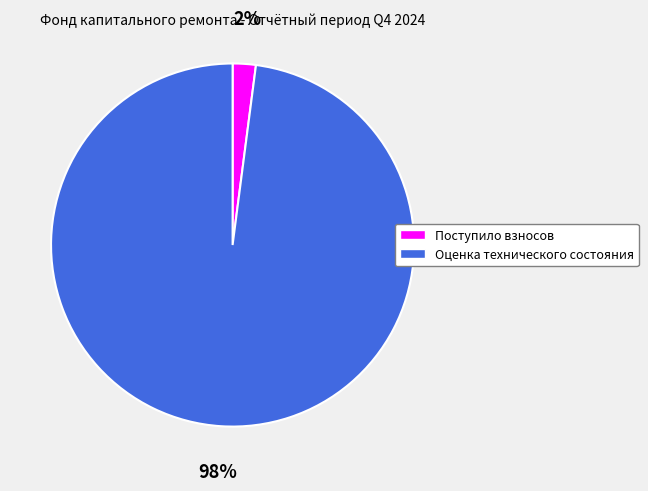

The Оценка технического состояния slice represents 98% of the pie. True or false?

True